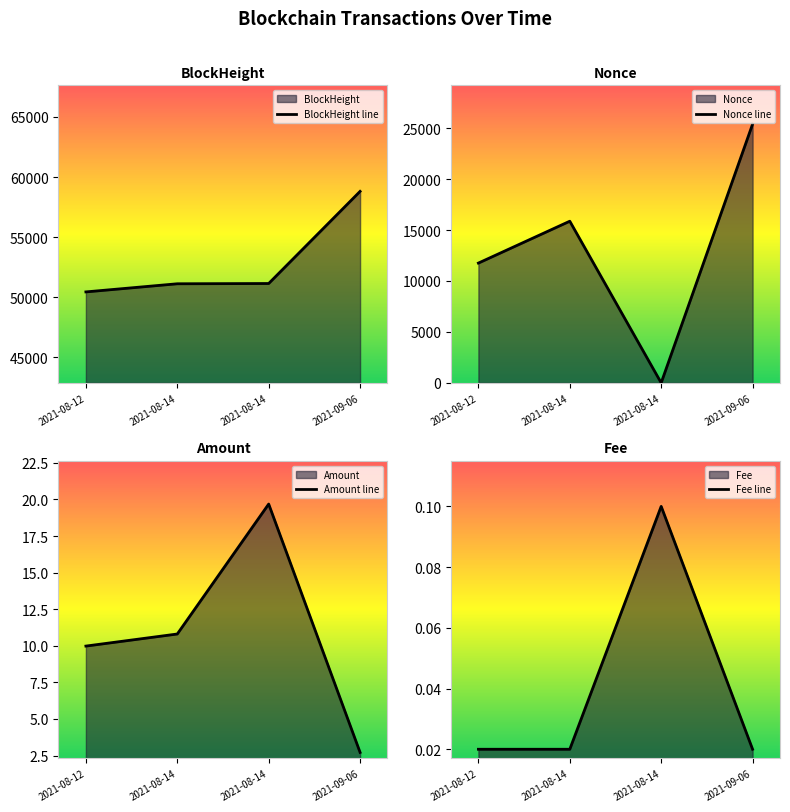

Which label corresponds to the largest value in the chart?

2021-09-06